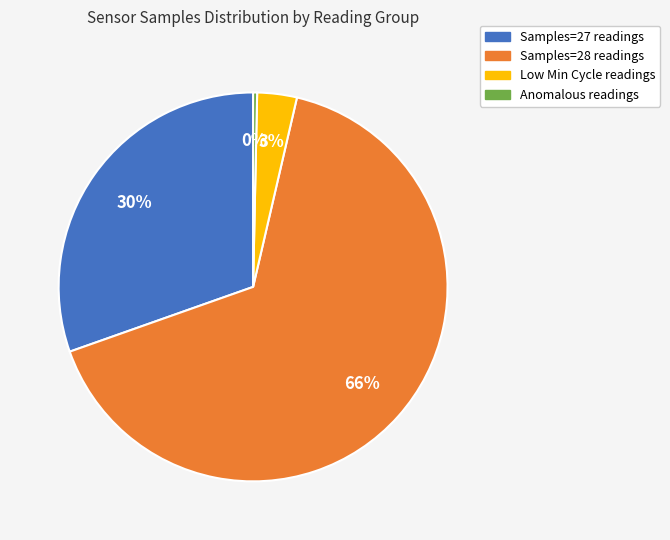

Does any single category account for the majority?

Yes